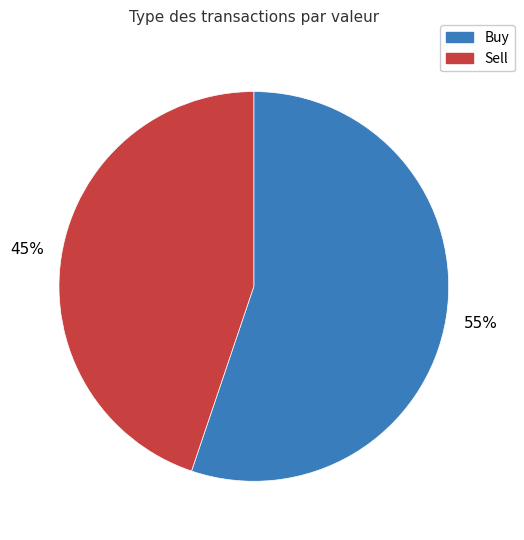

Is there any slice that represents more than half of the pie?

Yes